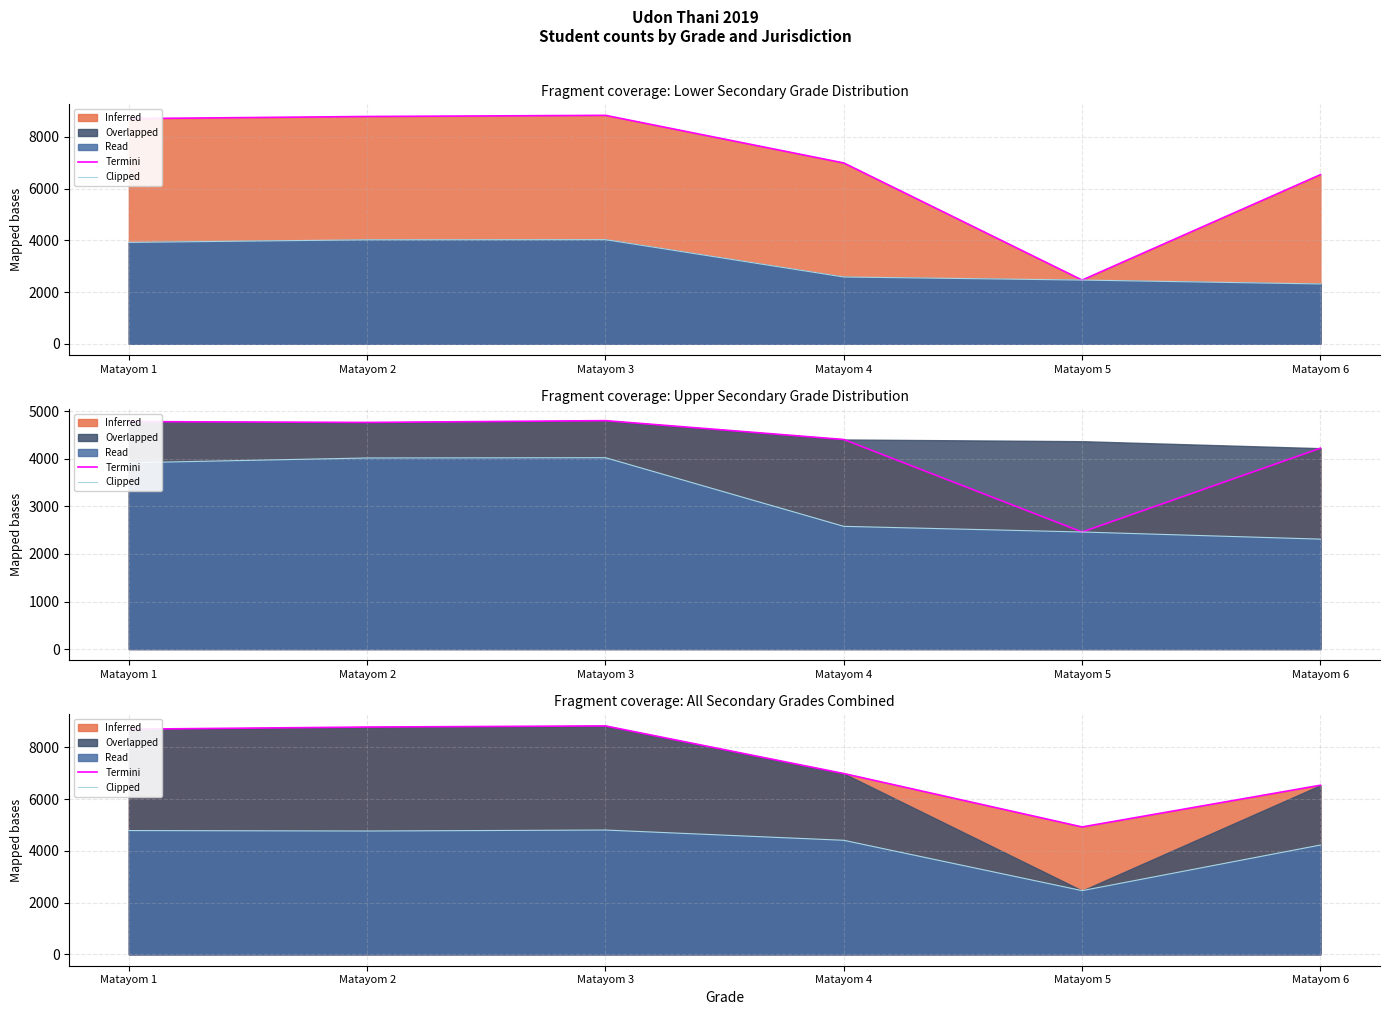

What is the sum of the Clipped values at Matayom 1 and Matayom 4?

9197